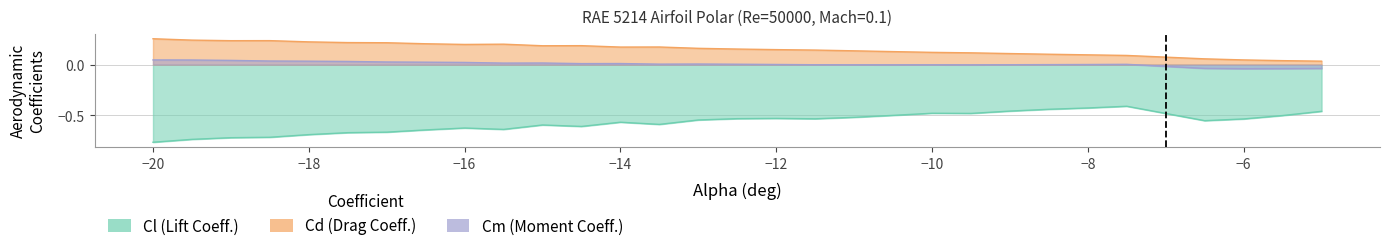

True or false: Cd has more than 0 points higher than both neighbors.

True